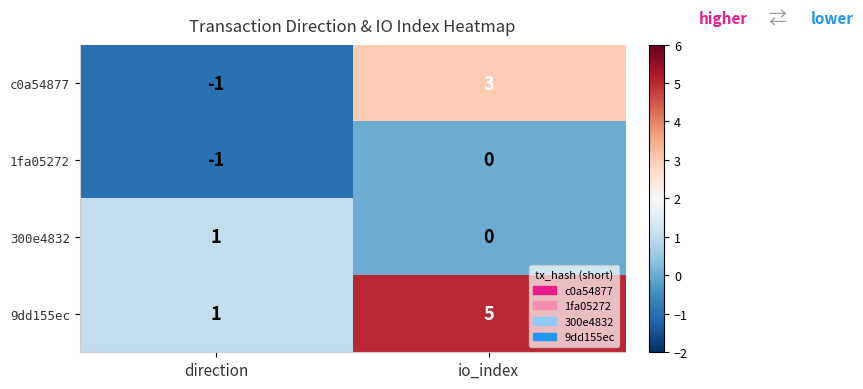

At which label is 1fa05272 closest to 0?

io_index